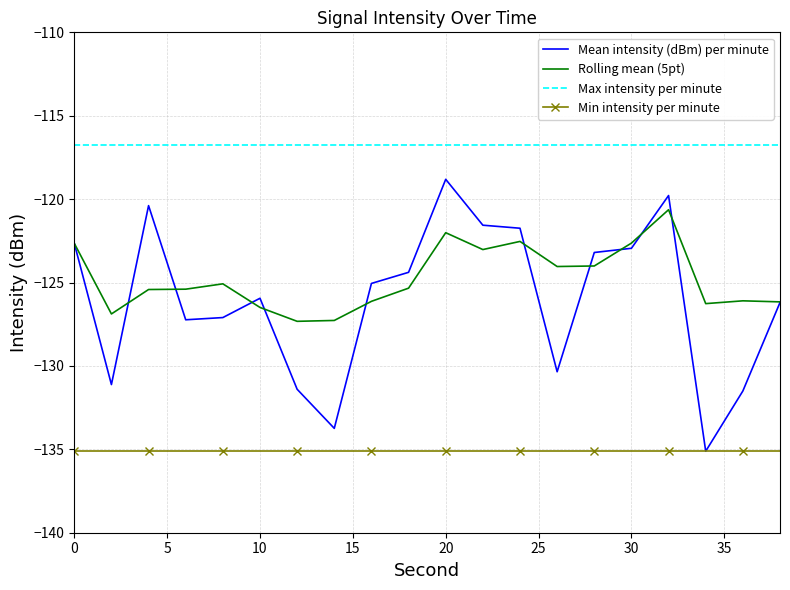

How many distinct data groups are displayed?

4